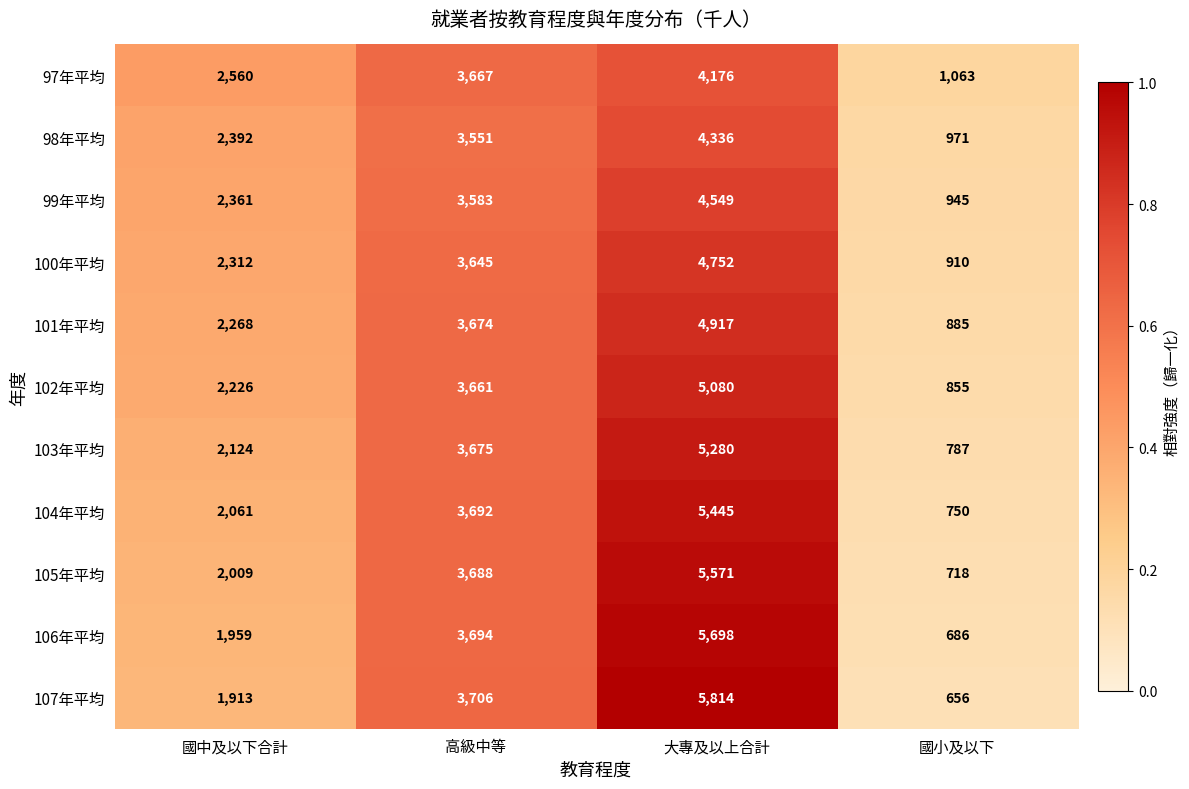

Which category has the highest value across all series?

大專及以上合計